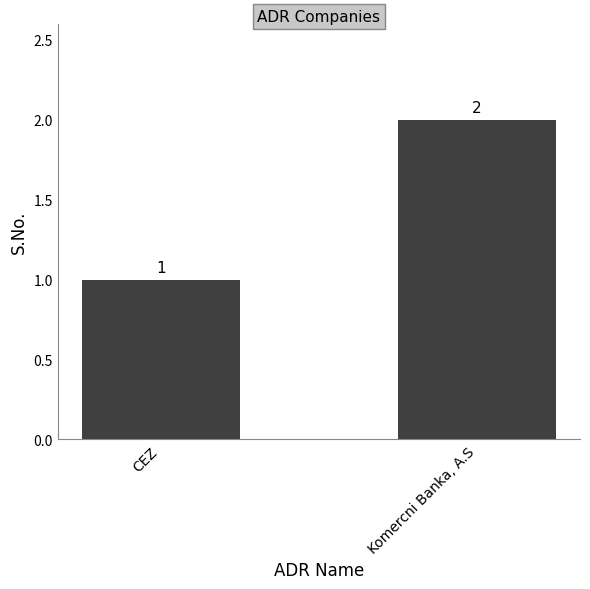

What is the average value?

2